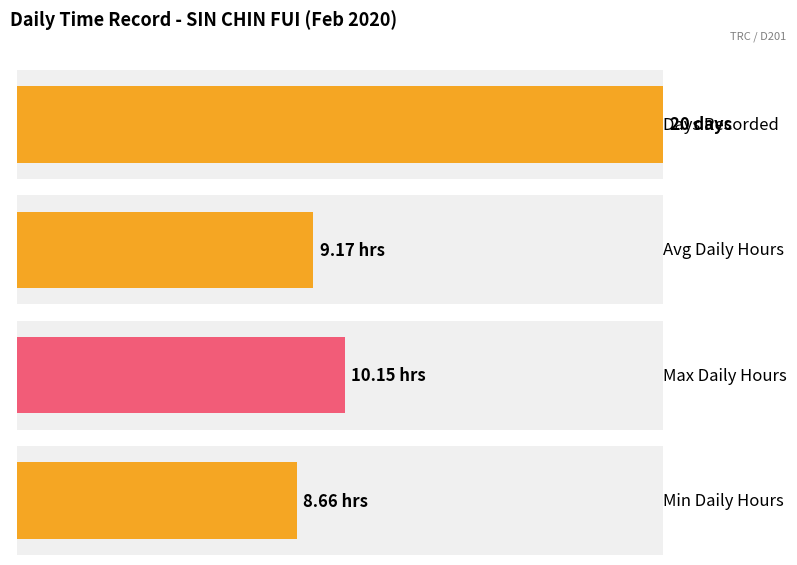

Are the bars grouped side by side (vs. stacked)?

Yes